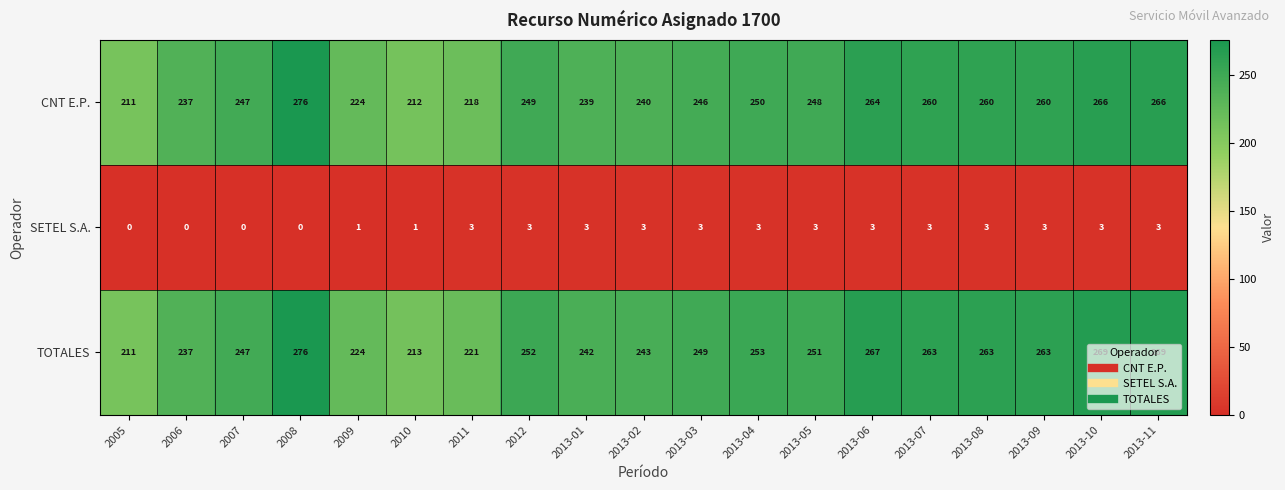

Where does the TOTALES series first go above 251?

2008